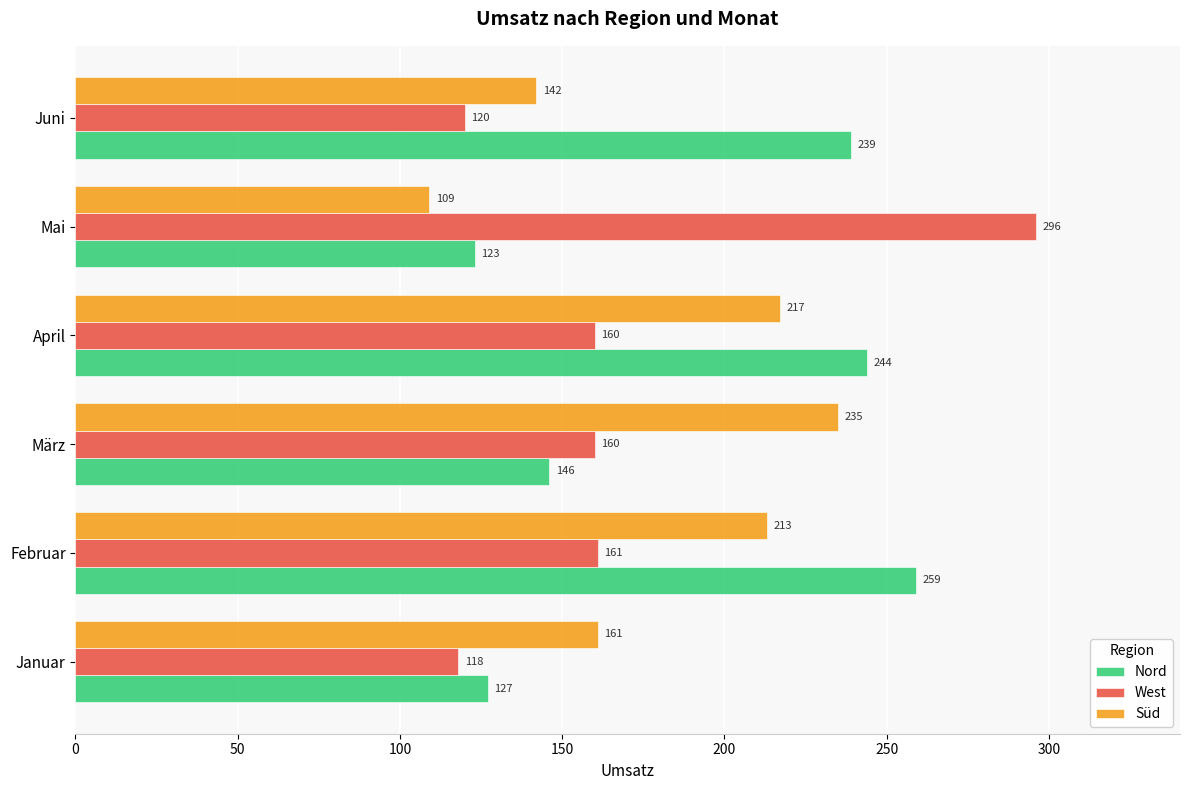

At which category is the sum across all series the highest?

Februar